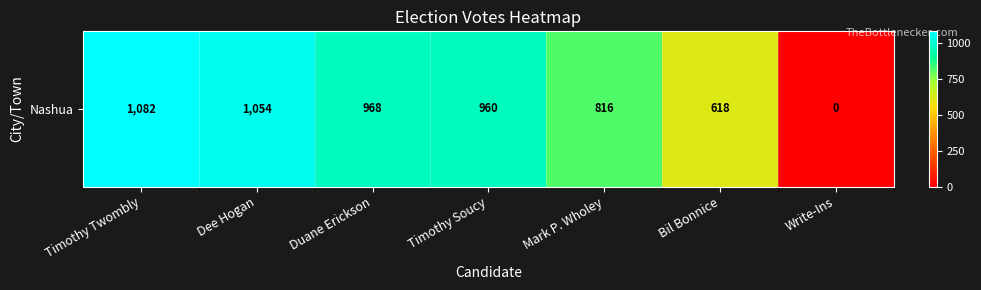

Reading left to right, what are all the values shown in this chart?

1082	1054	968	960	816	618	0